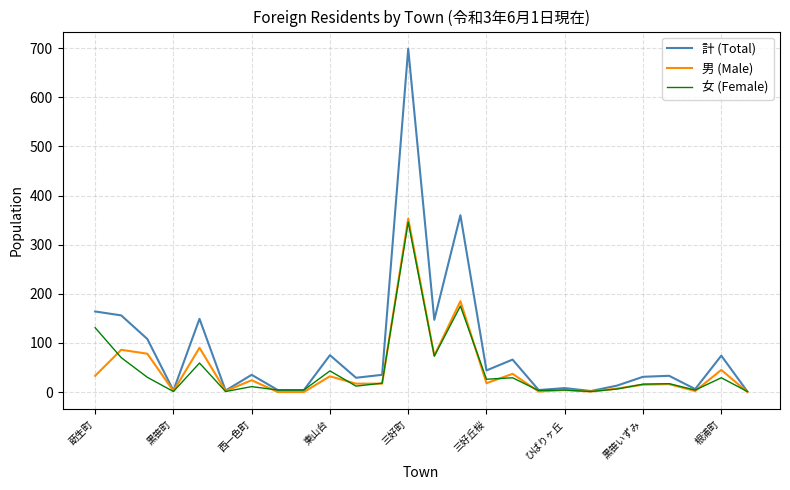

Which series has the largest range (max minus min)?

計 (Total)